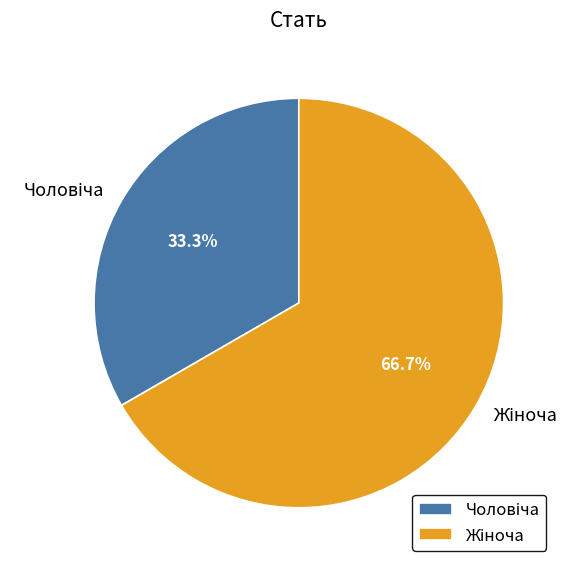

Is there any slice that represents more than half of the pie?

Yes